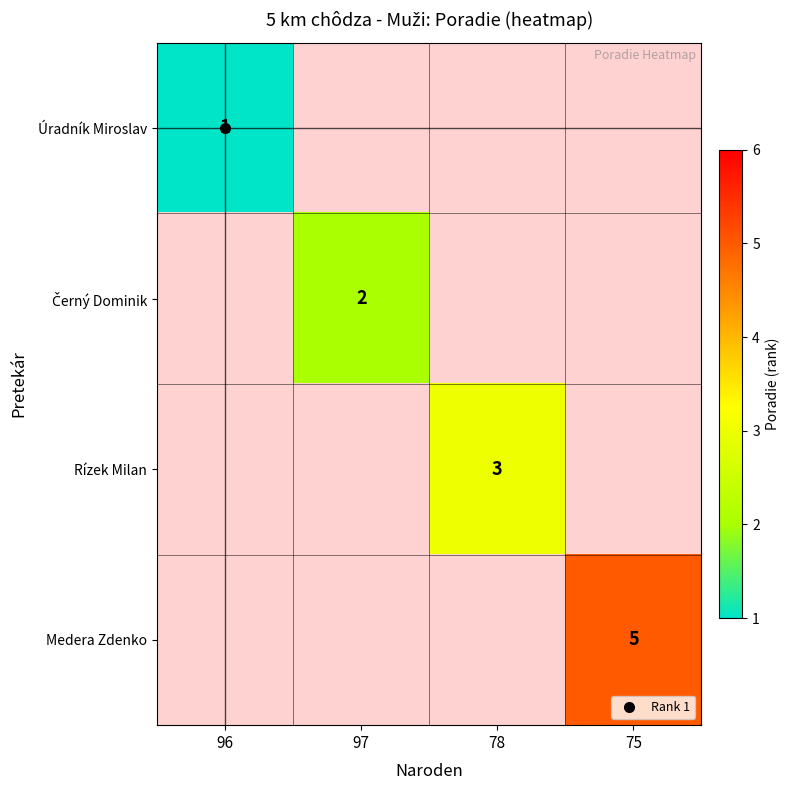

At how many categories does at least one series exceed 2?

2